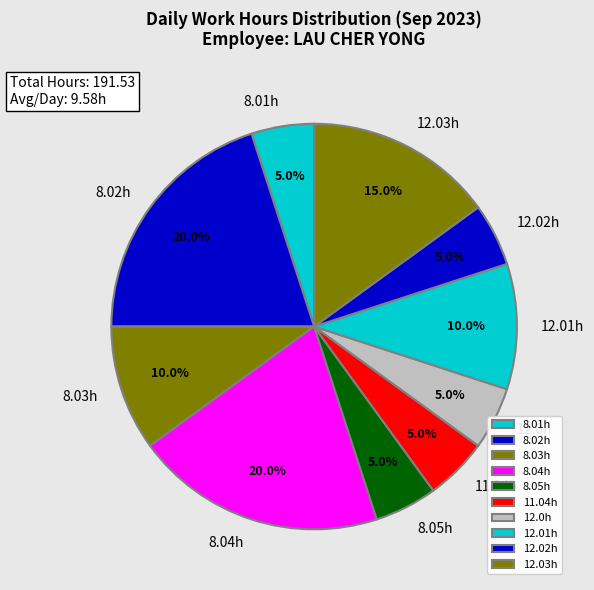

Is 8.03h the majority of the pie?

No